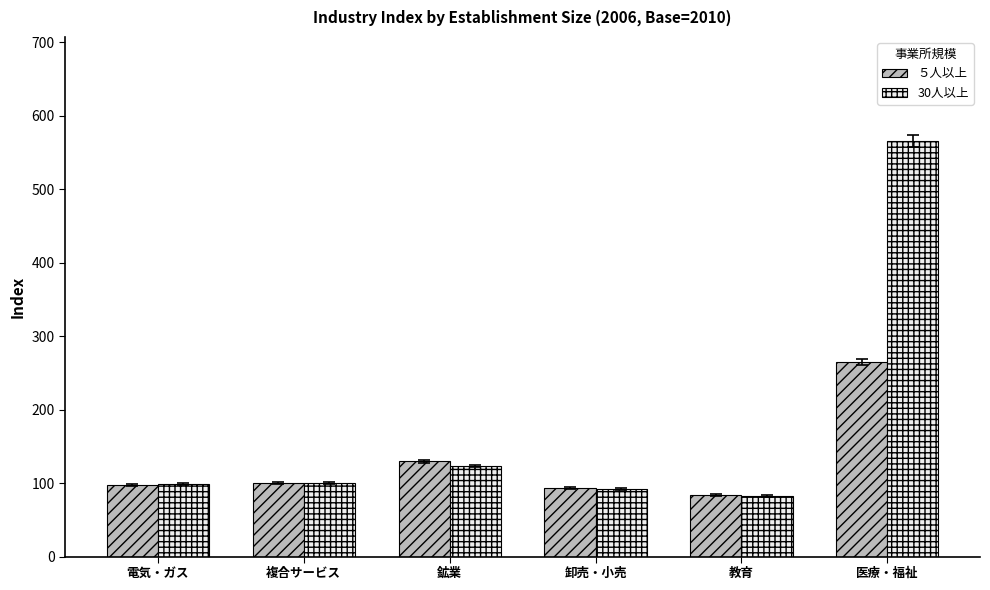

What is the difference between the maximum and minimum values in the 30人以上 series?

482.9